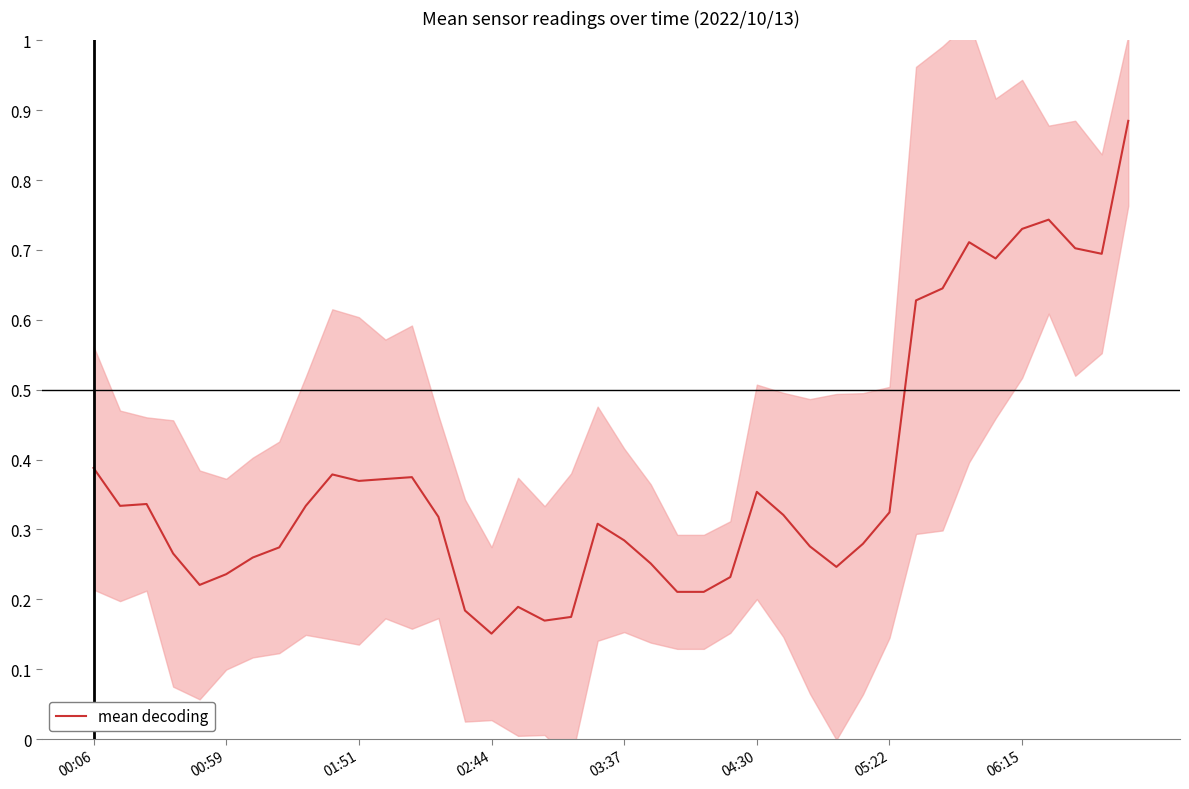

Reading left to right, transcribe all the data shown in this chart.

0.4	0.3	0.3	0.3	0.2	0.2	0.3	0.3	0.3	0.4	0.4	0.4	0.4	0.3	0.2	0.2	0.2	0.2	0.2	0.3	0.3	0.3	0.2	0.2	0.2	0.4	0.3	0.3	0.2	0.3	0.3	0.6	0.6	0.7	0.7	0.7	0.7	0.7	0.7	0.9